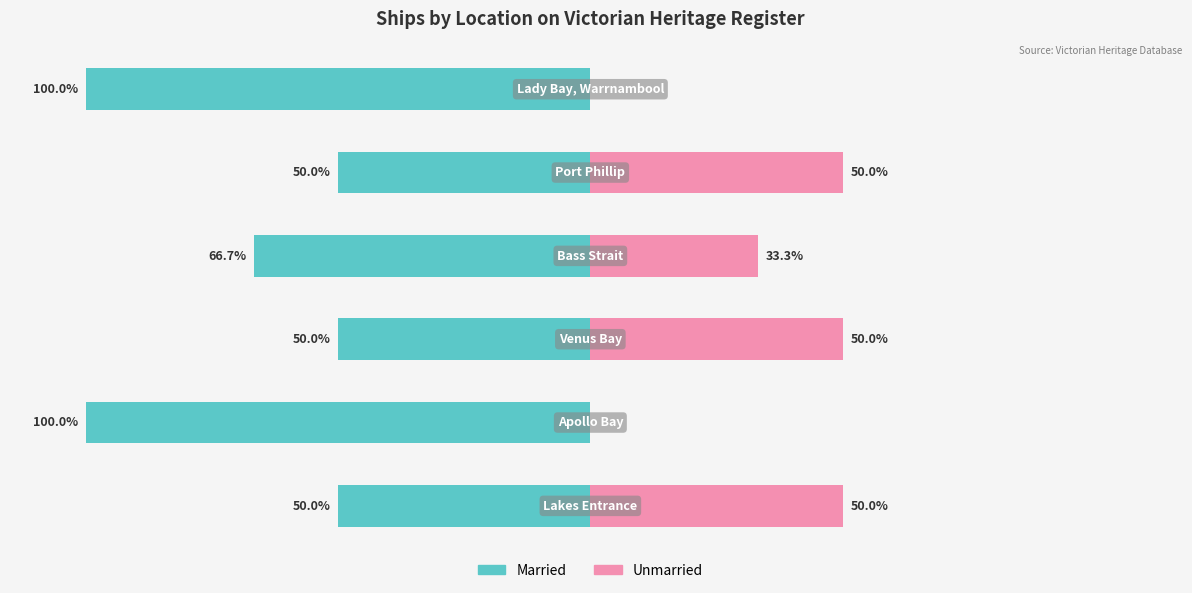

Reading left to right, extract all data points from this chart.

Married: -50.0	-100.0	-50.0	-66.7	-50.0	-100.0
Unmarried: 50.0	0.0	50.0	33.3	50.0	0.0